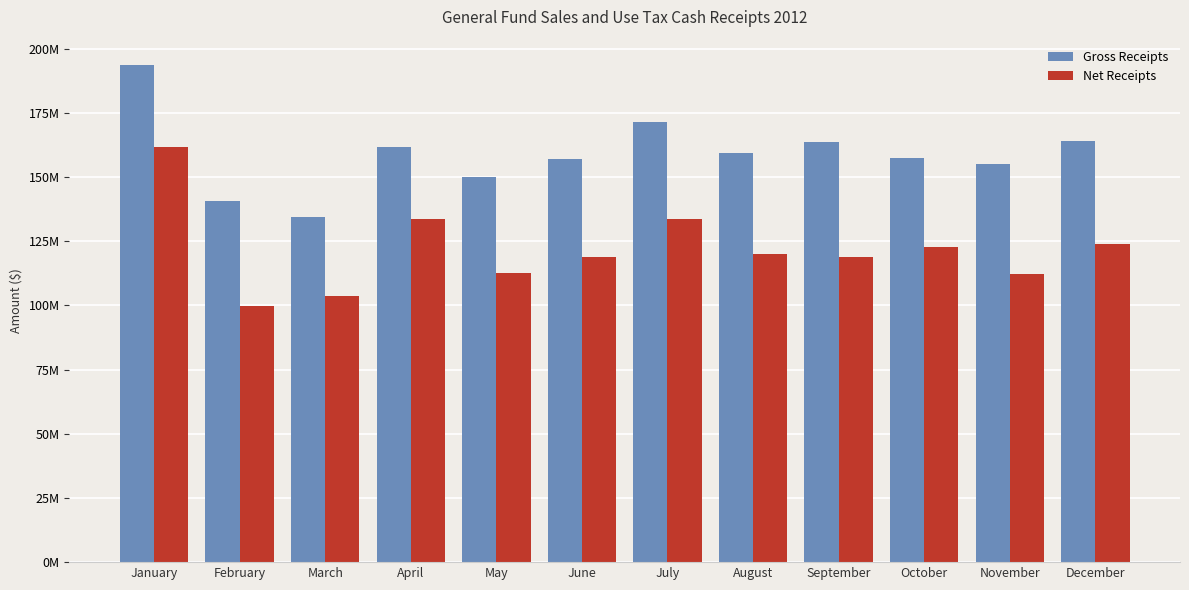

What are all the series names shown in the legend?

Gross Receipts, Net Receipts